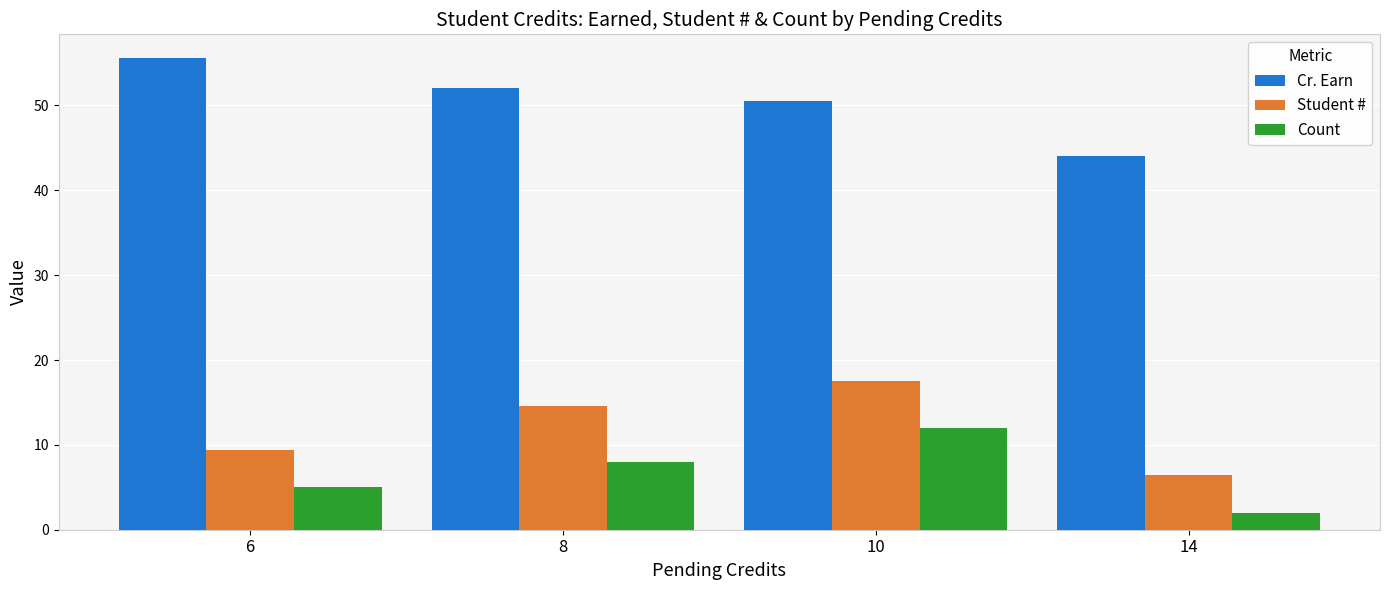

What is the difference between the highest and lowest values at 10?

38.5